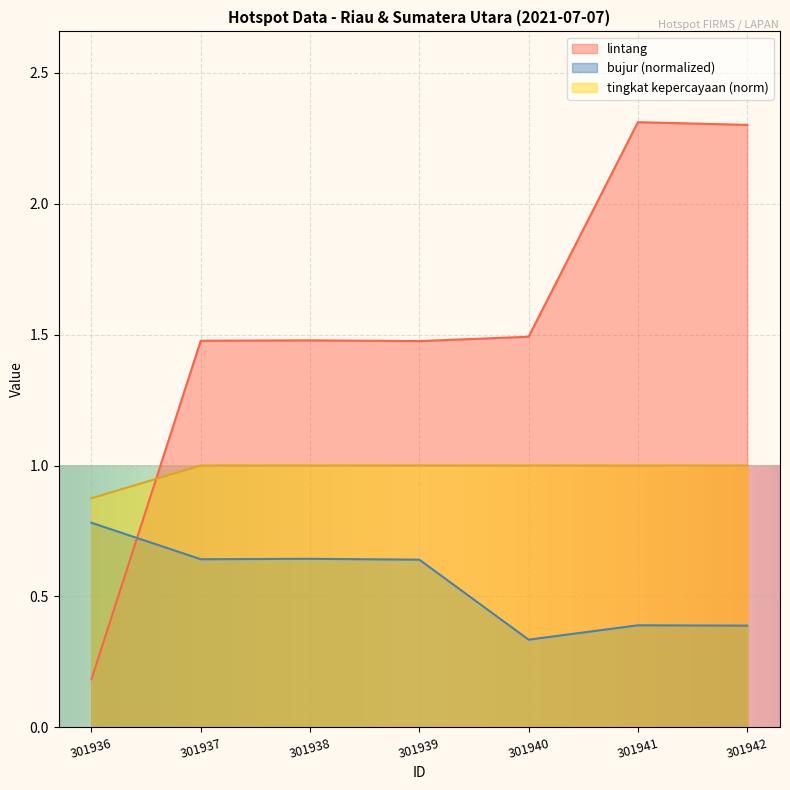

Reading left to right, transcribe all the data shown in this chart.

tingkat kepercayaan: 0.9	1.0	1.0	1.0	1.0	1.0	1.0
lintang: 0.2	1.5	1.5	1.5	1.5	2.3	2.3
bujur: 0.8	0.6	0.6	0.6	0.3	0.4	0.4